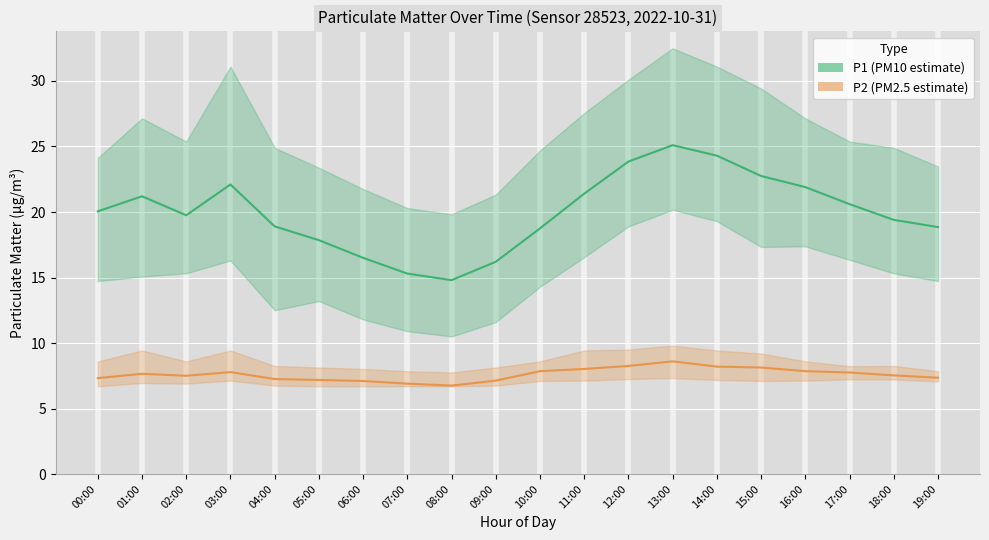

At which label is P2 (PM2.5 estimate) closest to 7?

06:00